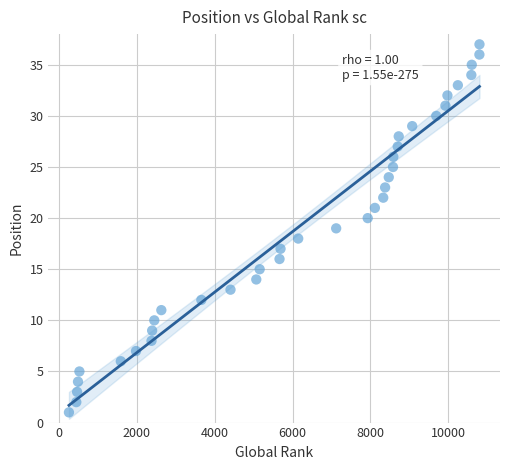

What is the range of X values (max minus min)?

10545